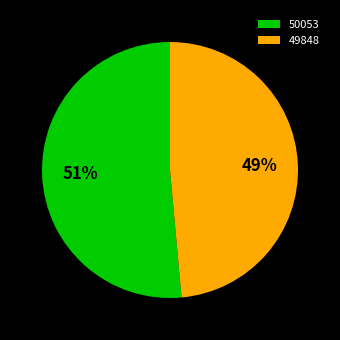

How many slices are in this pie chart?

2